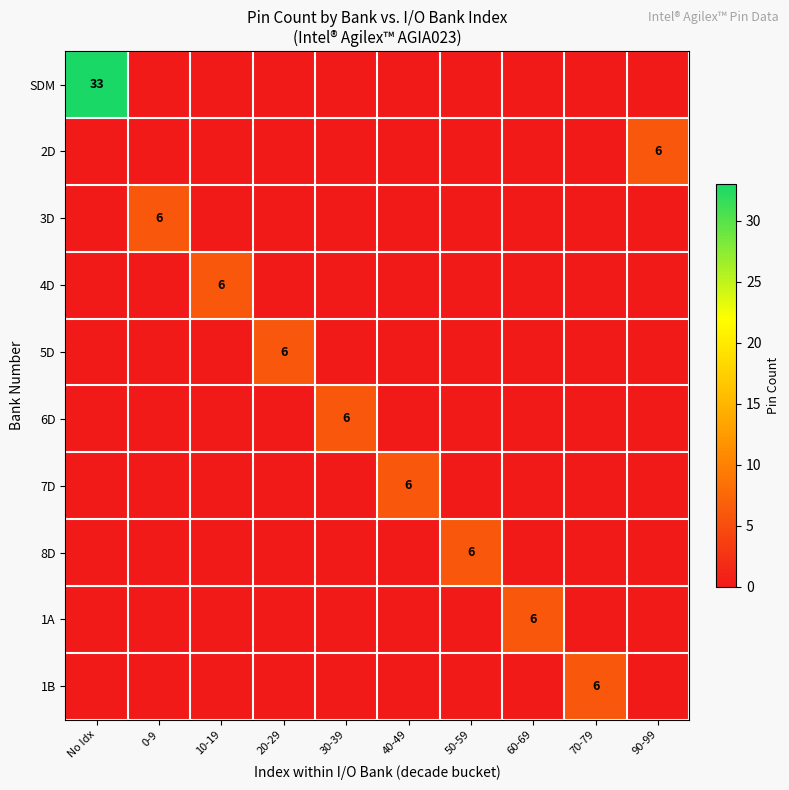

List the series in order of their peak value, highest first.

SDM, 2D, 3D, 4D, 5D, 6D, 7D, 8D, 1A, 1B